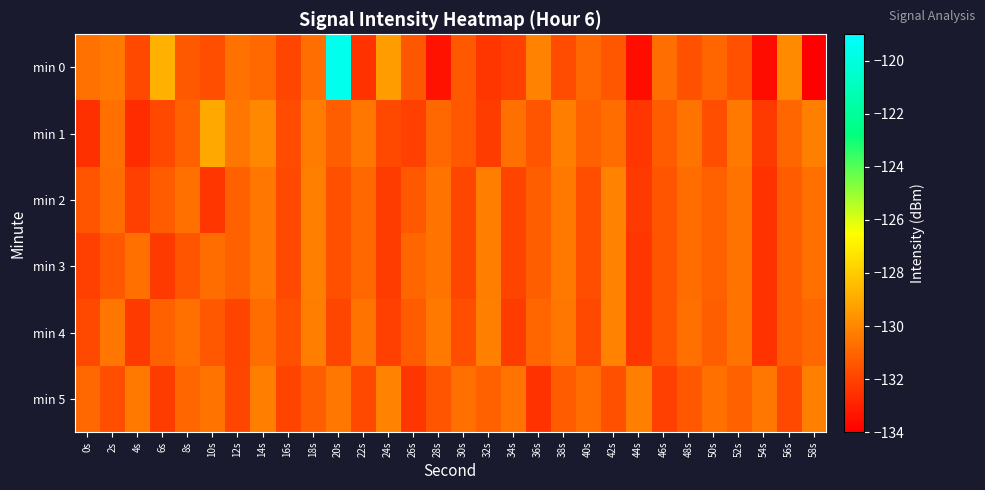

What is the minimum value shown in the chart?

-134.0